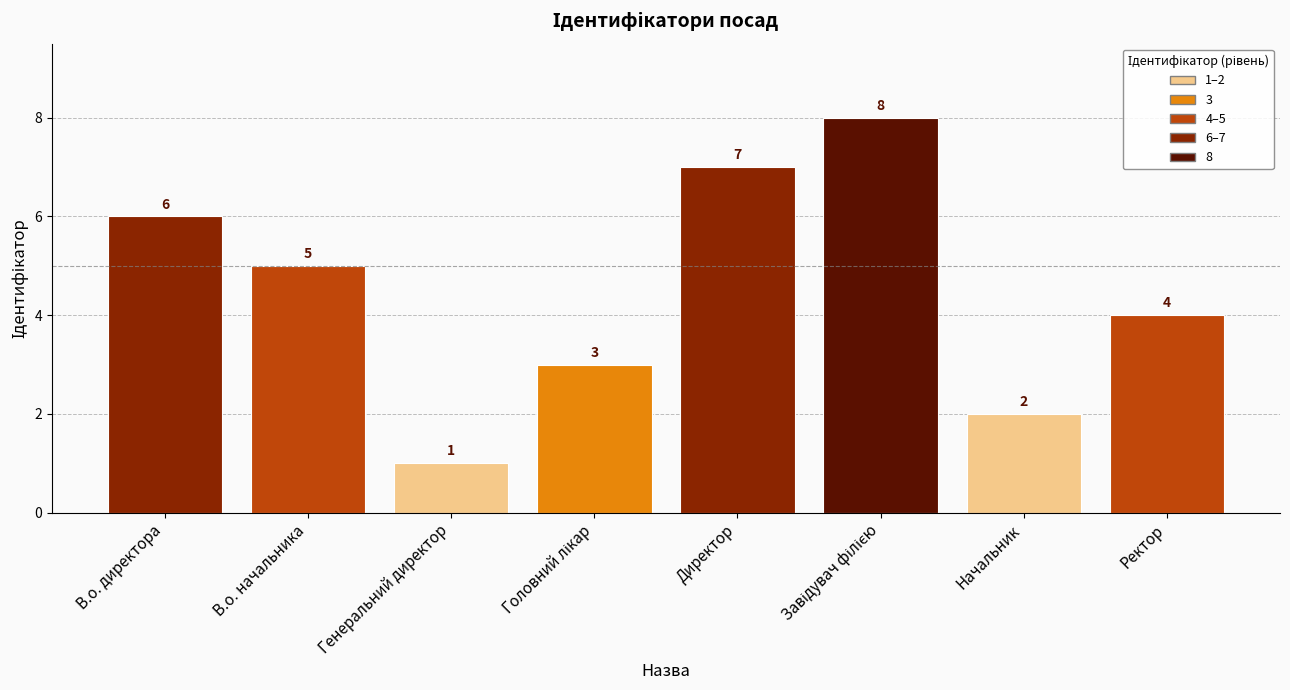

What is the label of the 5th bar from the left?

Директор